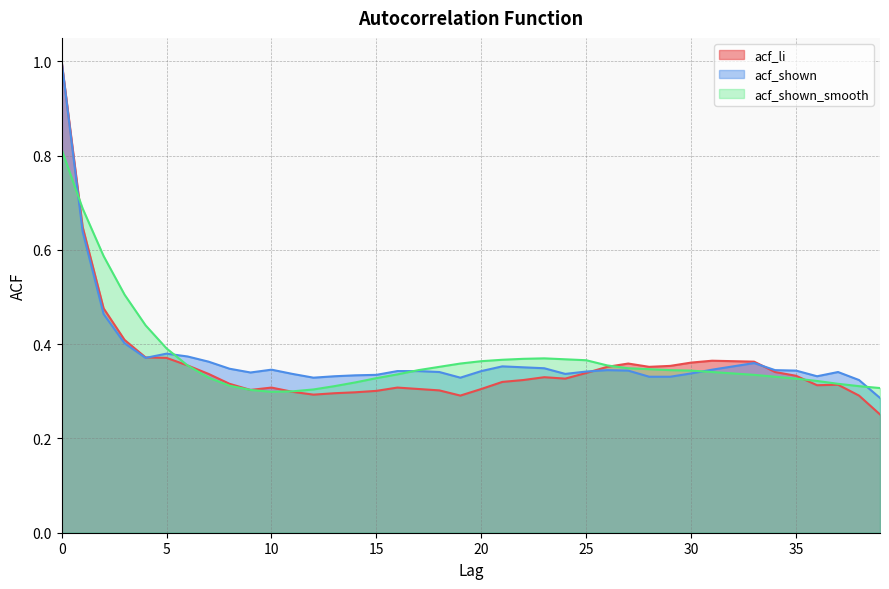

What is the value of the acf_li point at the 36th from the left?

0.3